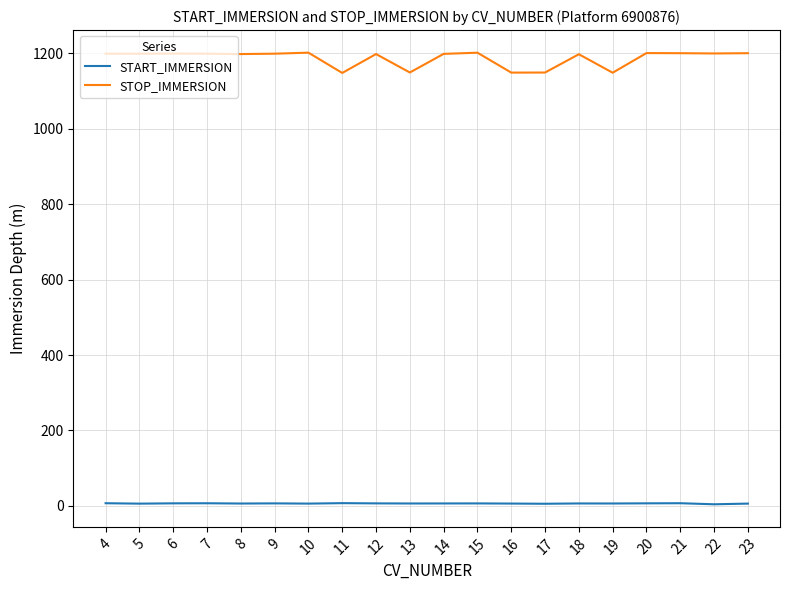

True or false: STOP_IMMERSION and START_IMMERSION intersect in this chart.

False